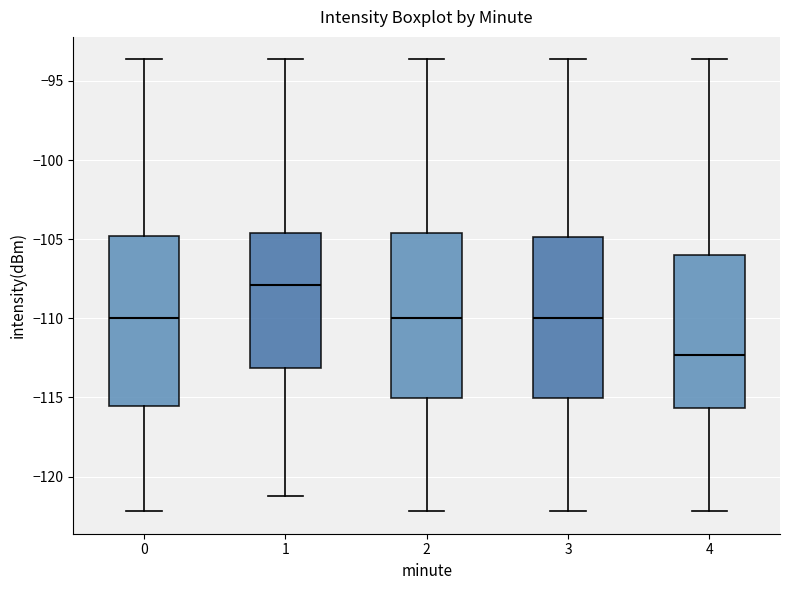

Reading left to right, transcribe this box plot: for each box, give where its median line is, the range the box spans, and where its two whiskers end, as read against the y-axis. The values are not printed on the chart, so give them approximately, as read against the axis.

0: median -110.0, box -115.5 to -105.0, whiskers -122.0 to -93.5
1: median -108.0, box -113.0 to -104.5, whiskers -121.0 to -93.5
2: median -110.0, box -115.0 to -104.5, whiskers -122.0 to -93.5
3: median -110.0, box -115.0 to -105.0, whiskers -122.0 to -93.5
4: median -112.5, box -115.5 to -106.0, whiskers -122.0 to -93.5